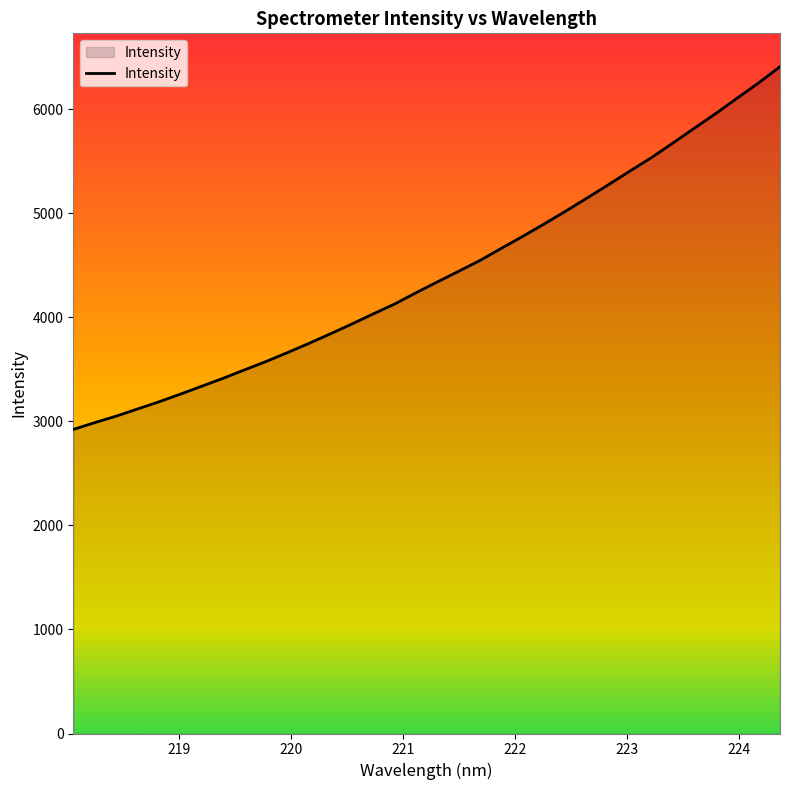

What is the greatest value displayed?

6409.6